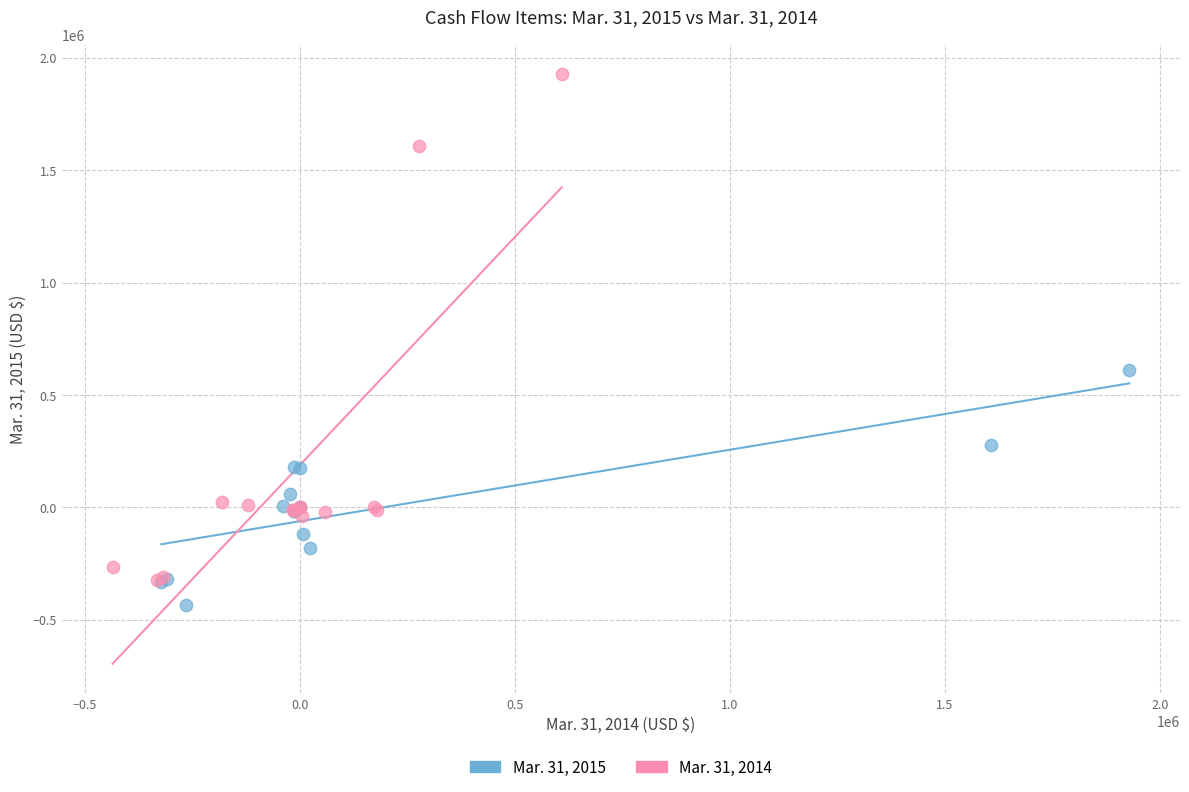

Which series contains the highest Y value?

Mar. 31, 2014